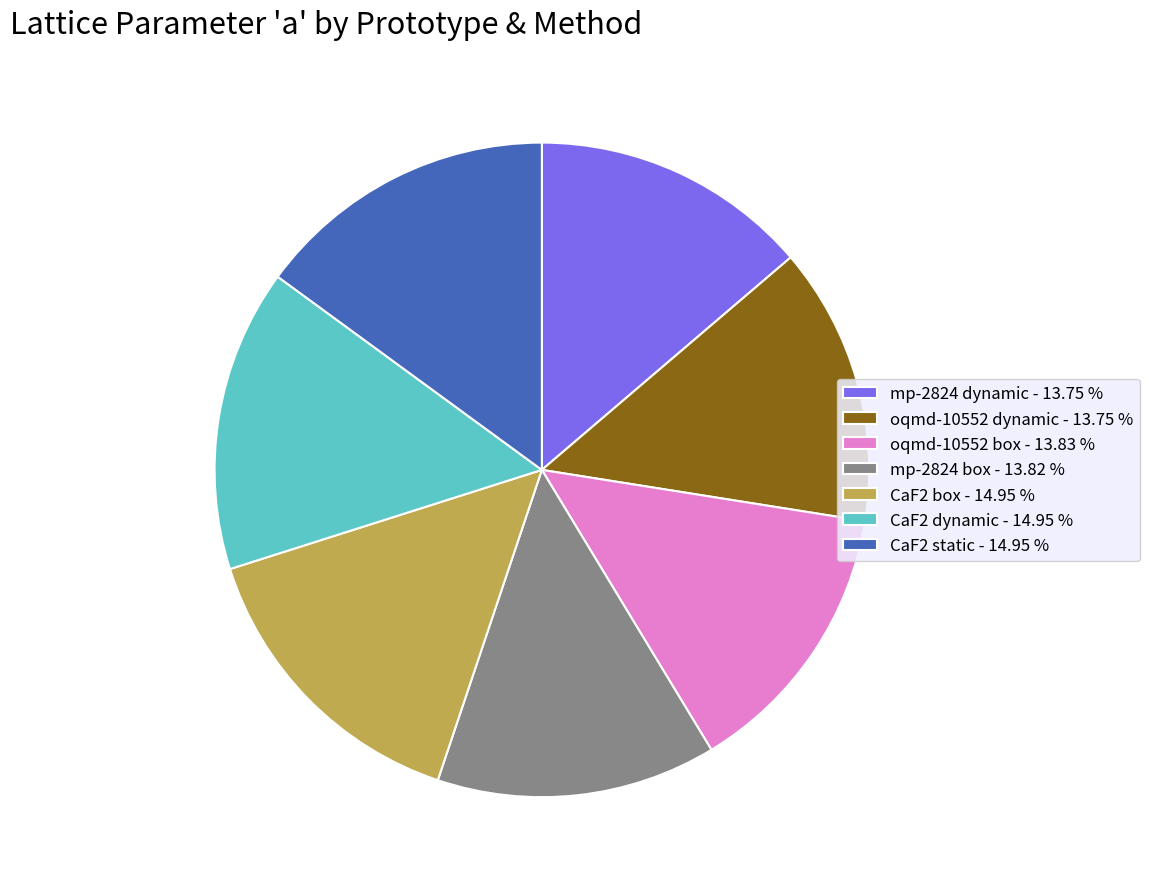

Do CaF2 dynamic - 14.95 % and oqmd-10552 box - 13.83 % together represent more than half of the pie?

No